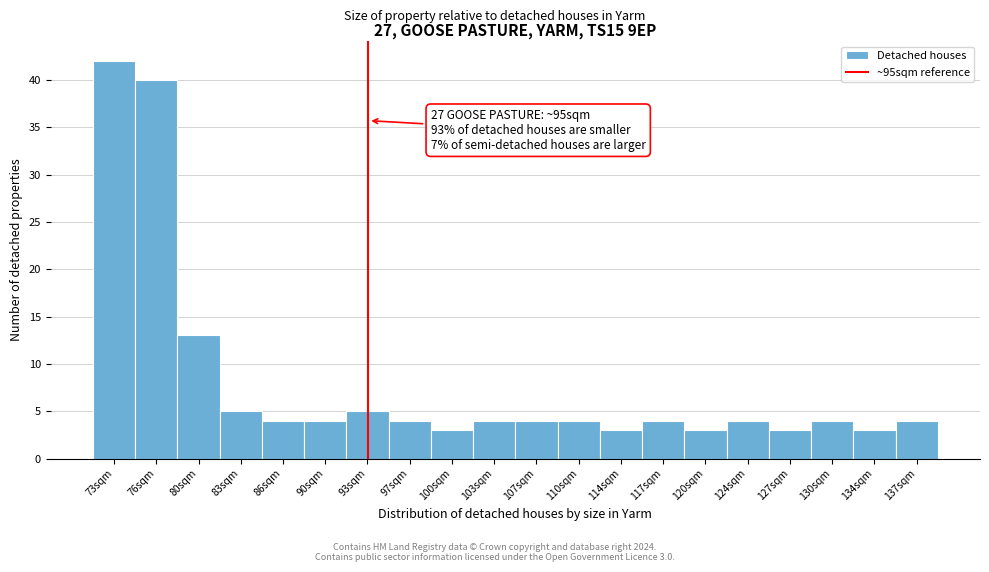

Reading left to right, extract all data points from this chart.

73sqm=42	76sqm=40	80sqm=13	83sqm=5	86sqm=4	90sqm=4	93sqm=5	97sqm=4	100sqm=3	103sqm=4	107sqm=4	110sqm=4	114sqm=3	117sqm=4	120sqm=3	124sqm=4	127sqm=3	130sqm=4	134sqm=3	137sqm=4